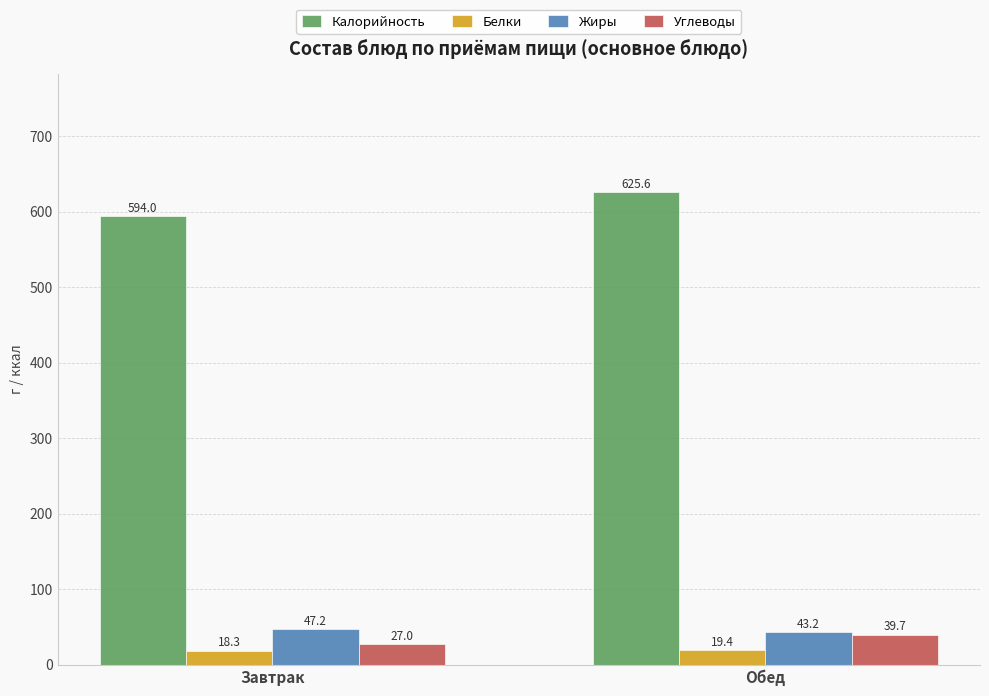

What are all the series names shown in the legend?

Калорийность, Белки, Жиры, Углеводы